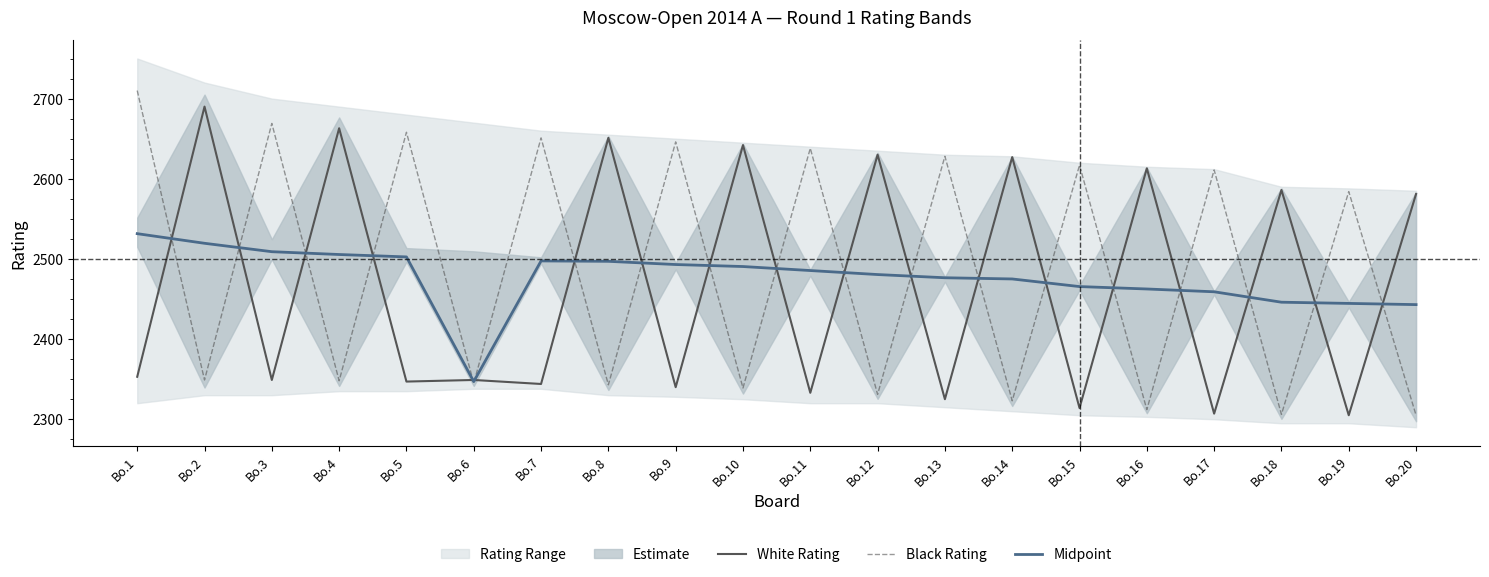

At Bo.11, list the series in order from largest to smallest.

Black Rating, Midpoint, White Rating